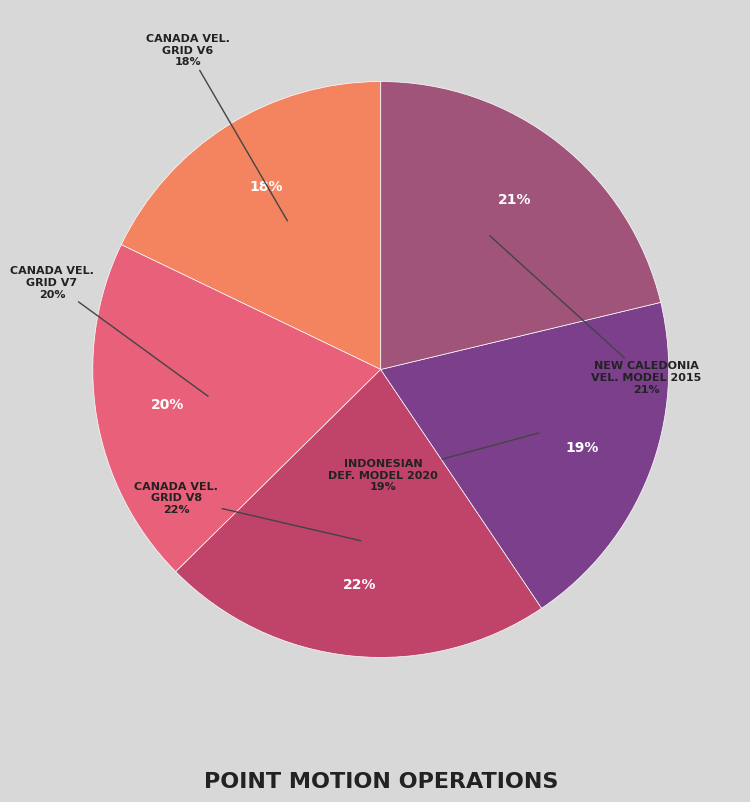

To the nearest percent, what is the combined percentage of Canada velocity grid v6 and New Caledonia velocity model 2015?

39%